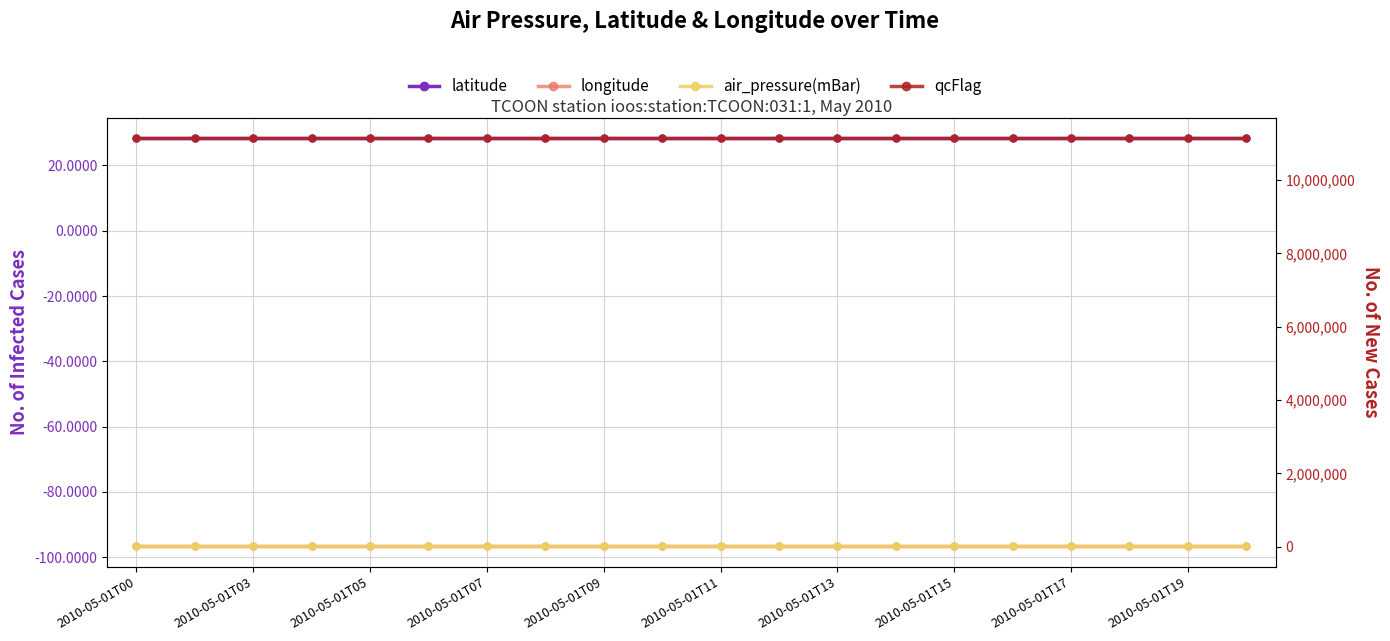

Which category has the highest value across all series?

2010-05-01T00